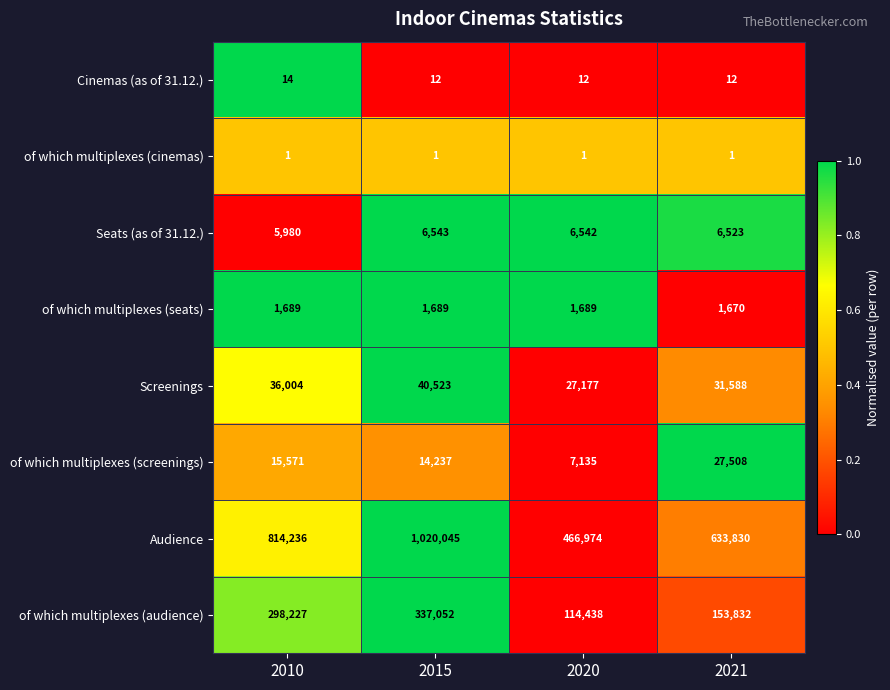

What is the maximum value for Cinemas (as of 31.12.)?

14